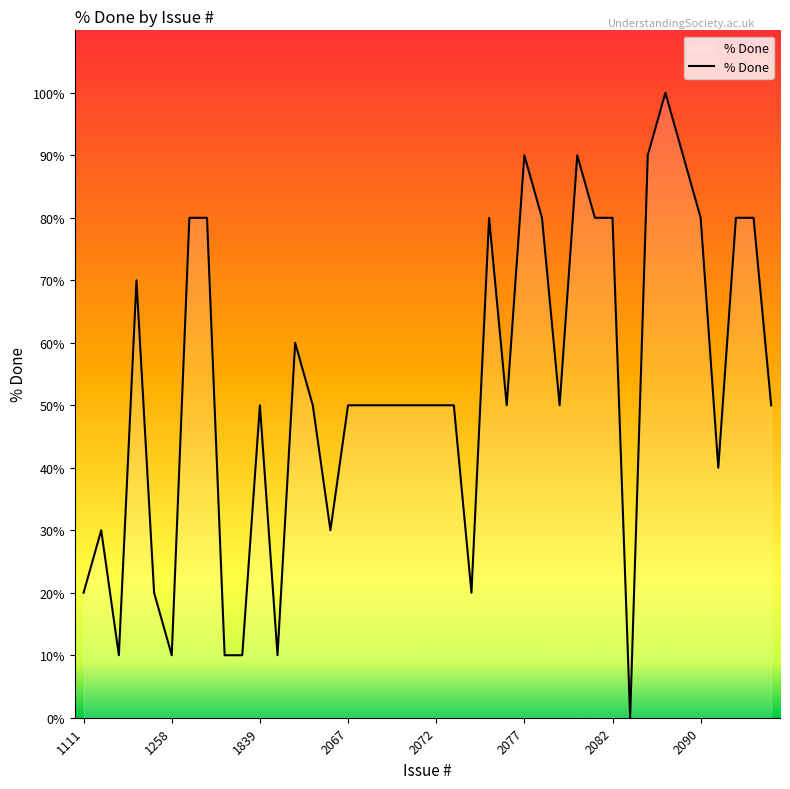

What is the greatest value displayed?

100